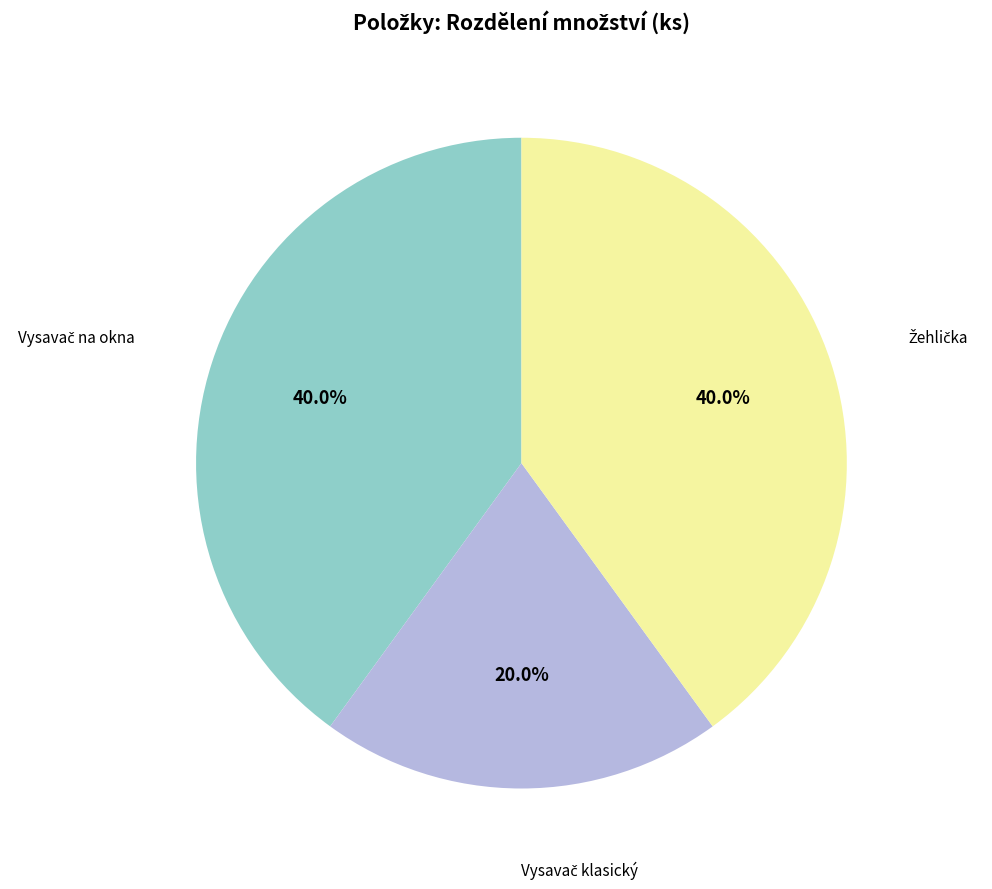

Count the number of slices in the pie.

3